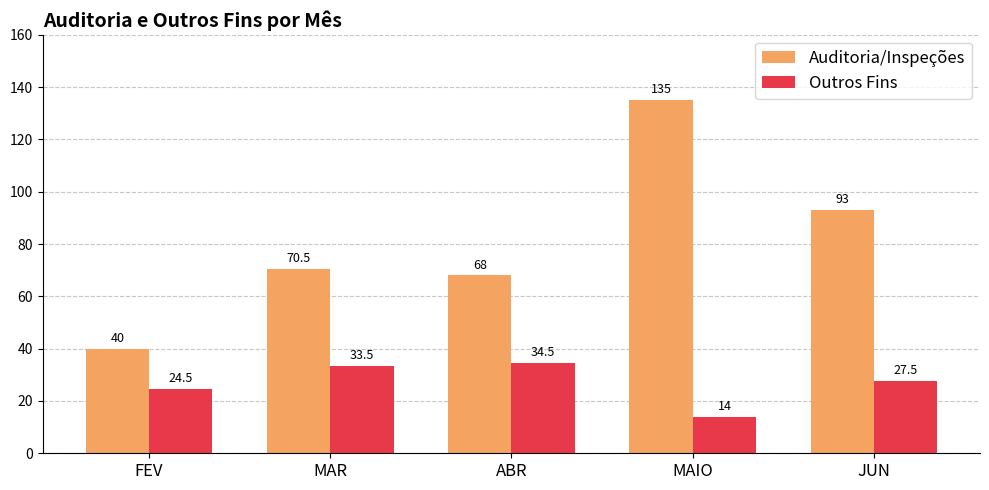

How many series are shown in this chart?

2